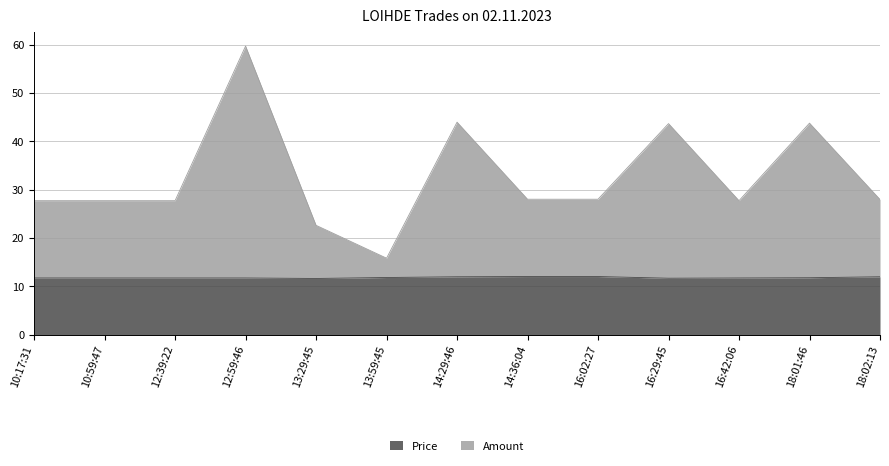

What is the spread (max minus min) of values at 10:59:47?

16.0